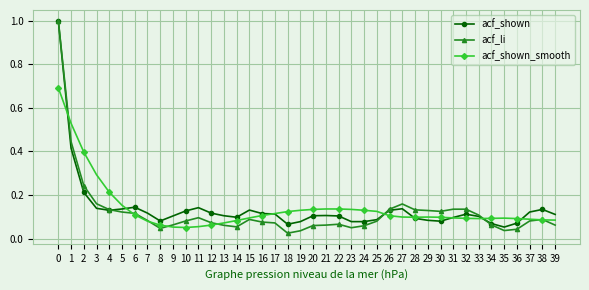

Which category has the lowest value across all series?

18